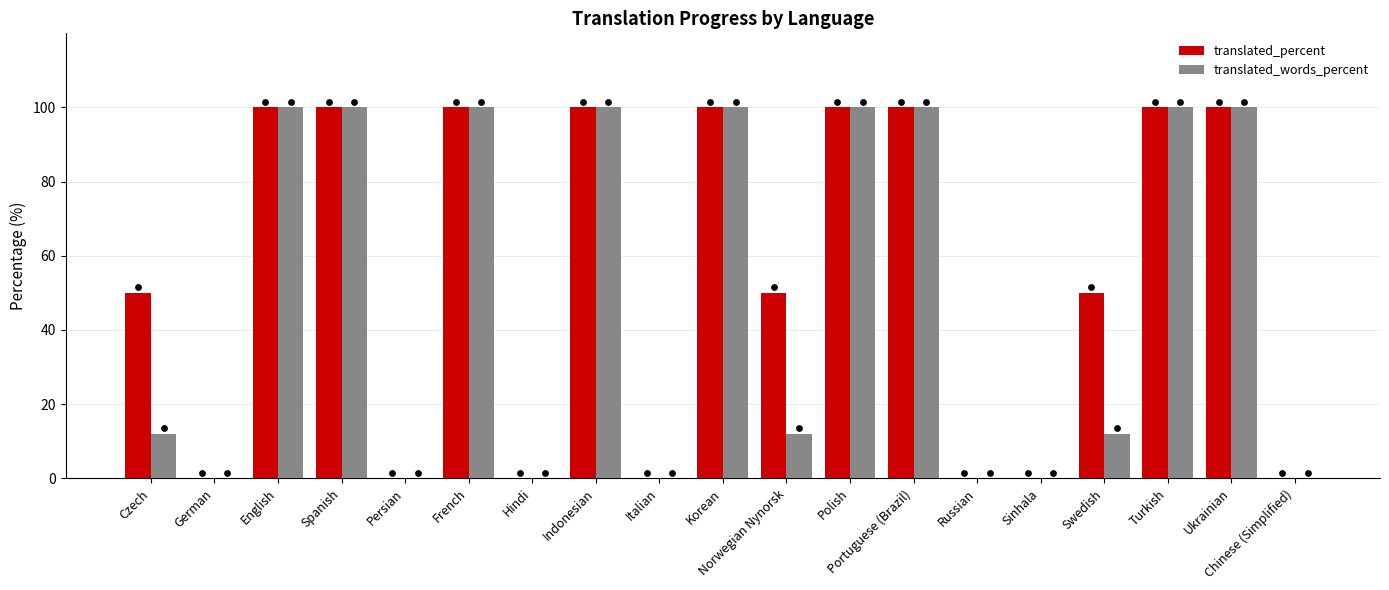

Which series contains the lowest Y value?

translated_percent